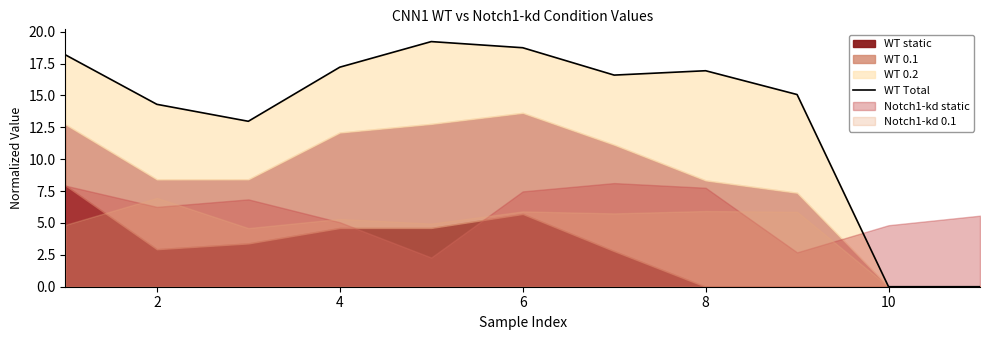

How many points are higher than both their immediate neighbors (excluding endpoints)?

2